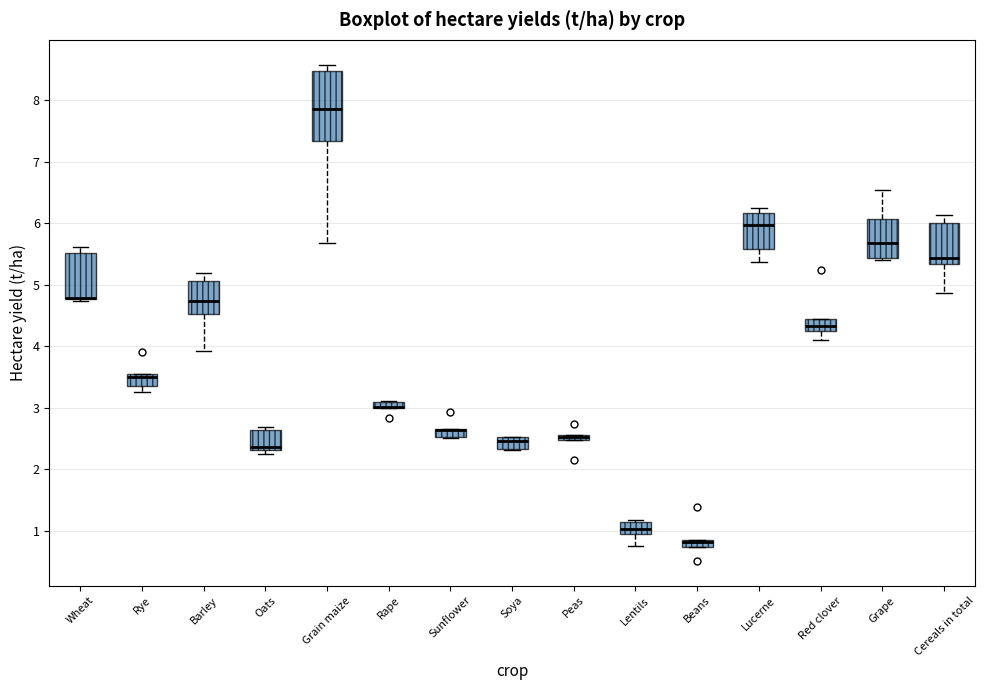

Where is the upper edge of the box for Red clover on the y-axis? The values are not printed on the chart, so give them approximately, as read against the axis.

4.4